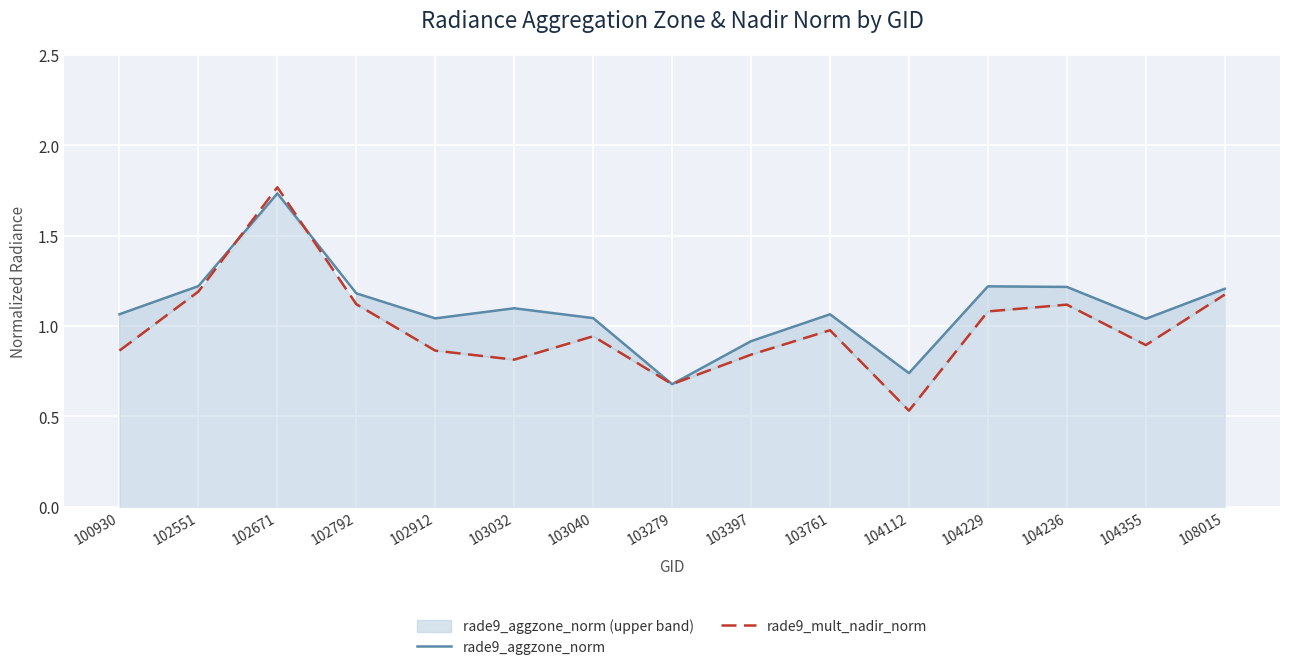

The value of rade9_mult_nadir_norm at 103397 is 0.8. True or false?

True